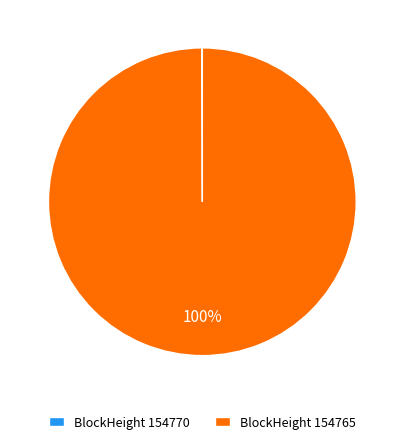

Which category accounts for the majority?

BlockHeight 154765